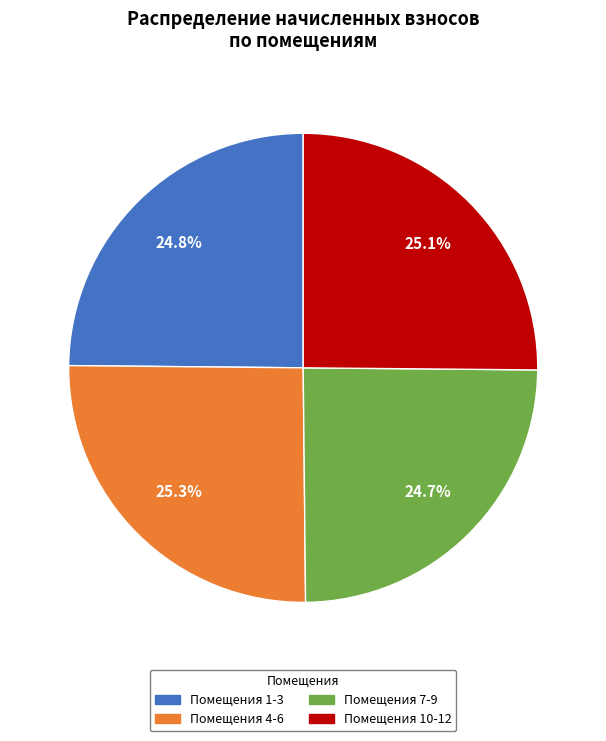

Does any single category account for the majority?

No